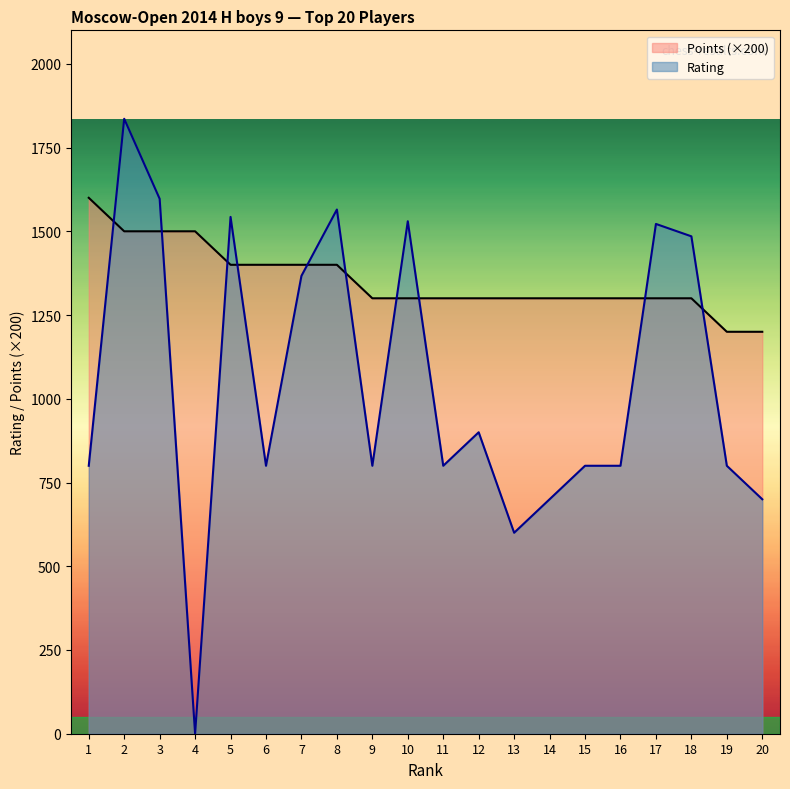

At which category is the sum across all series the highest?

2